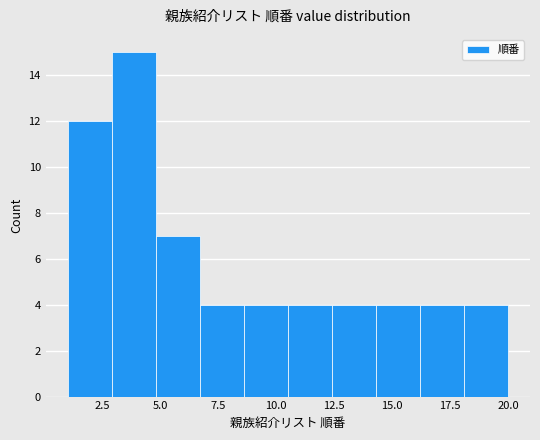

Around what value on the x-axis is the tallest bar? Give the approximate position of its centre, as read against the axis.

4.0